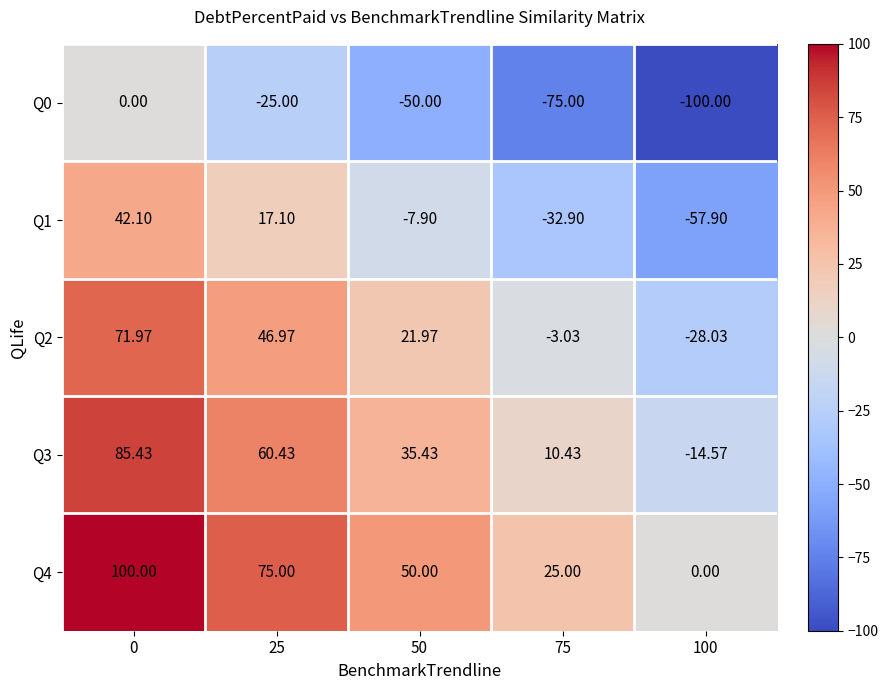

Is the value of Q4 at 100 greater than the value of Q2 at 25?

No